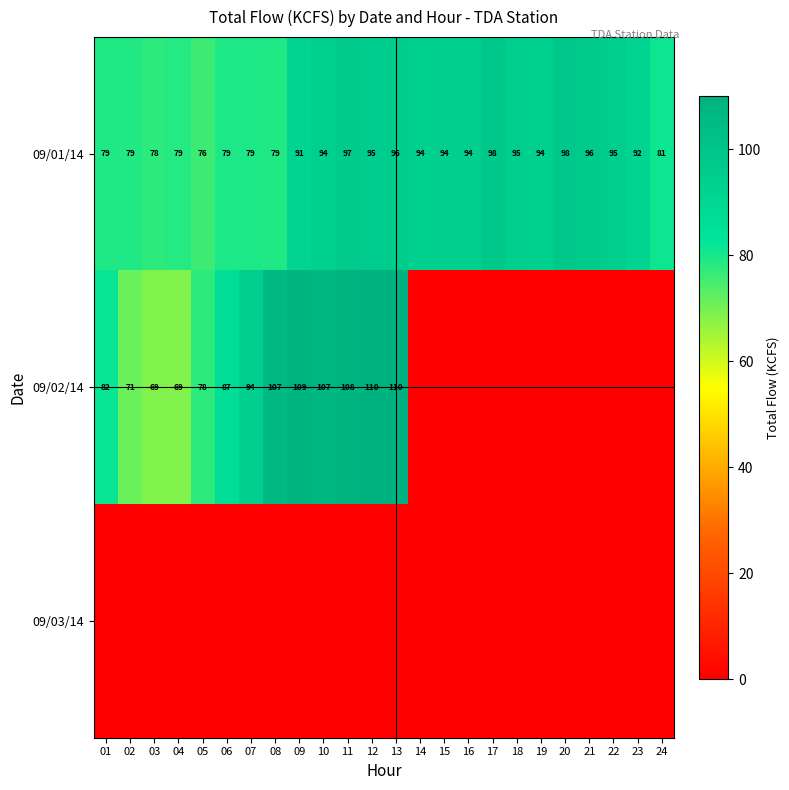

The 09/02/14 series shows 69 at 04. True or false?

True